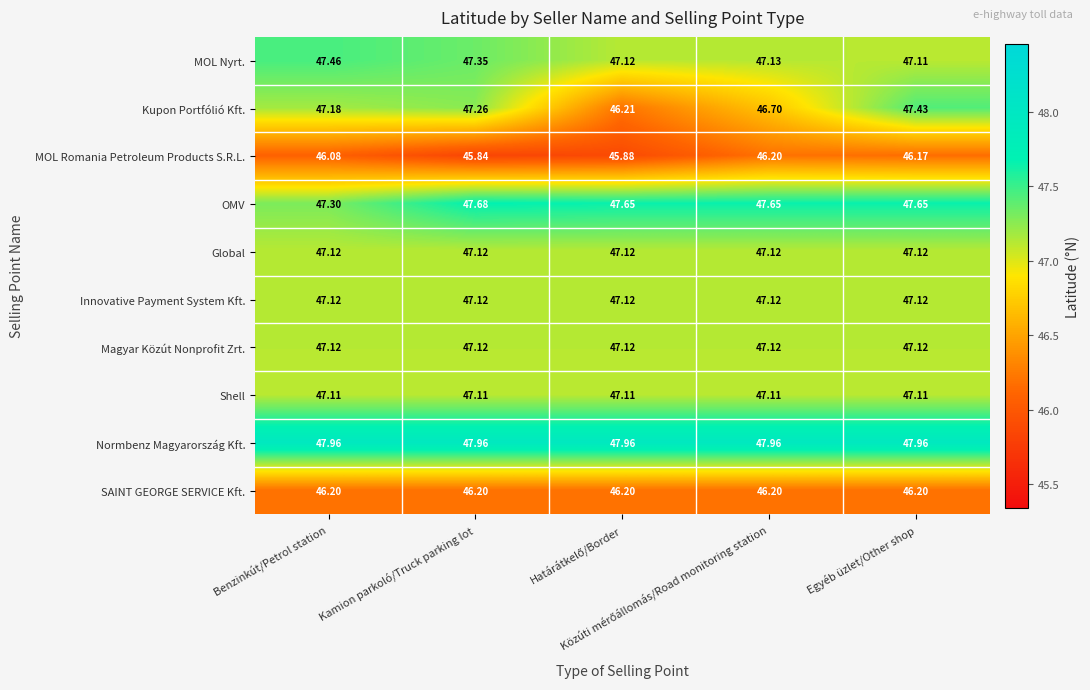

Which series has the largest total across all categories?

Normbenz Magyarország Kft.